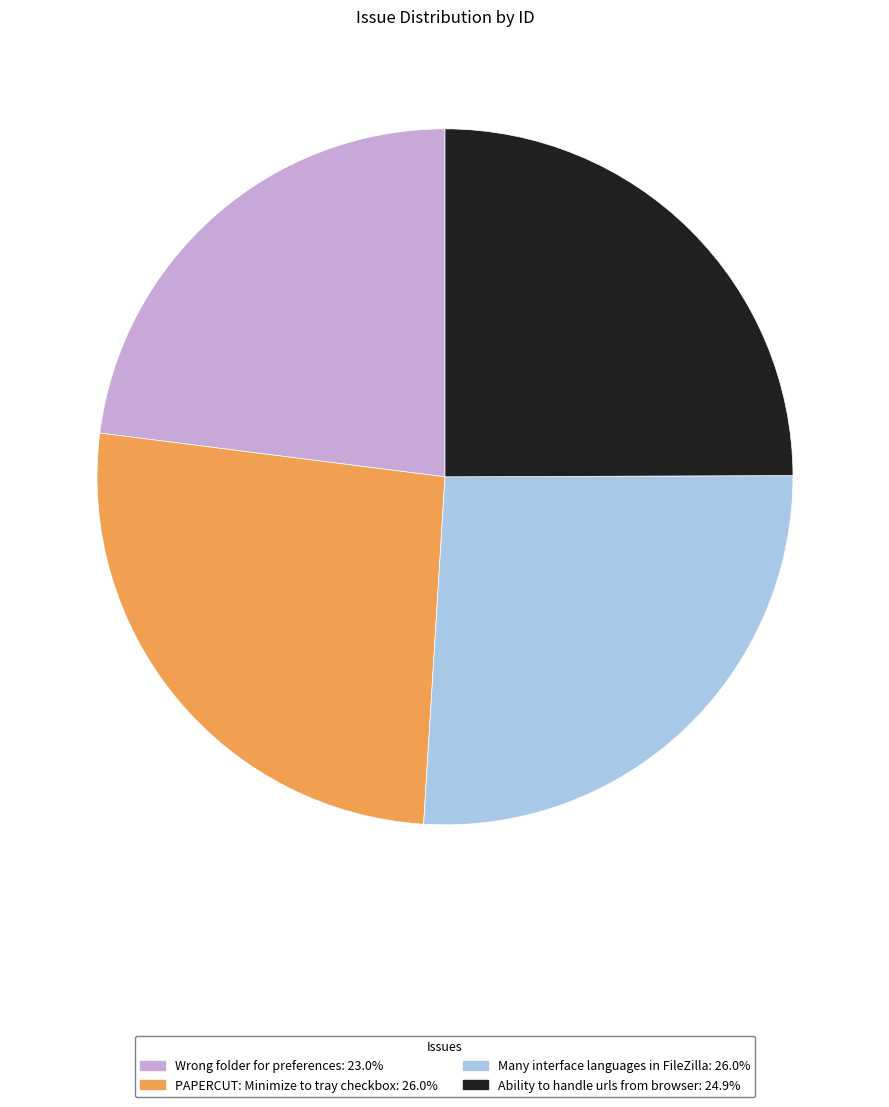

Does Ability to handle urls from browser account for over 50% of the chart?

No